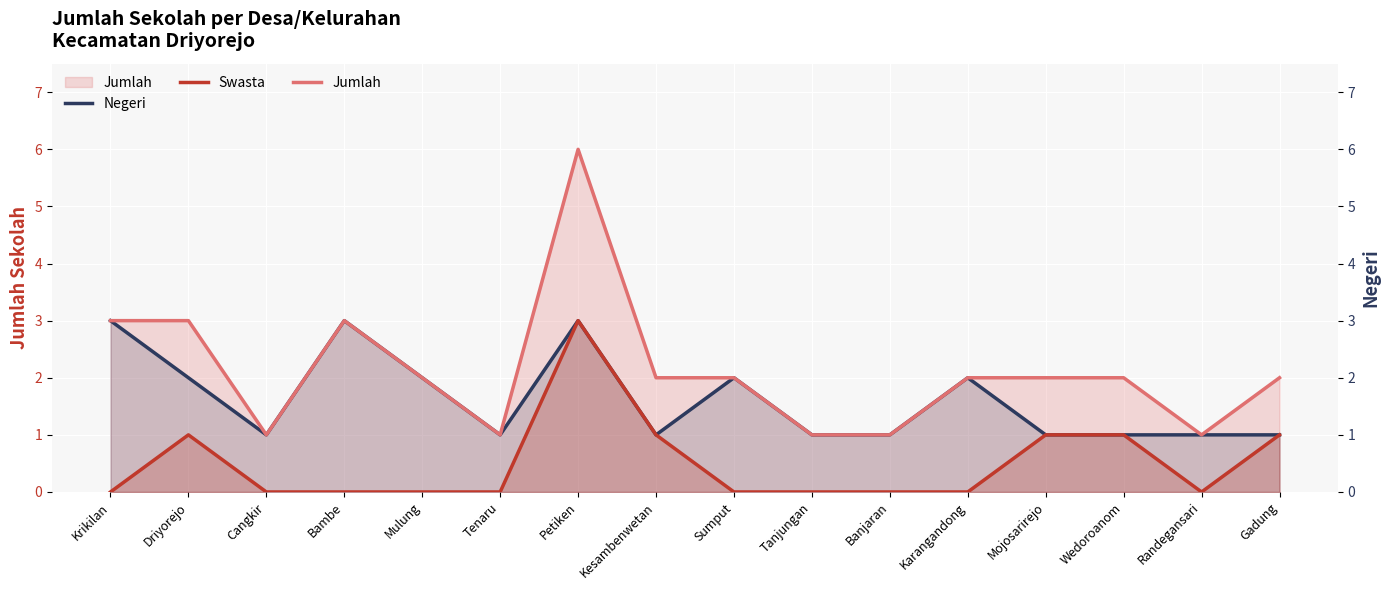

Is the value of Negeri at Karangandong greater than the value of Swasta at Driyorejo?

Yes